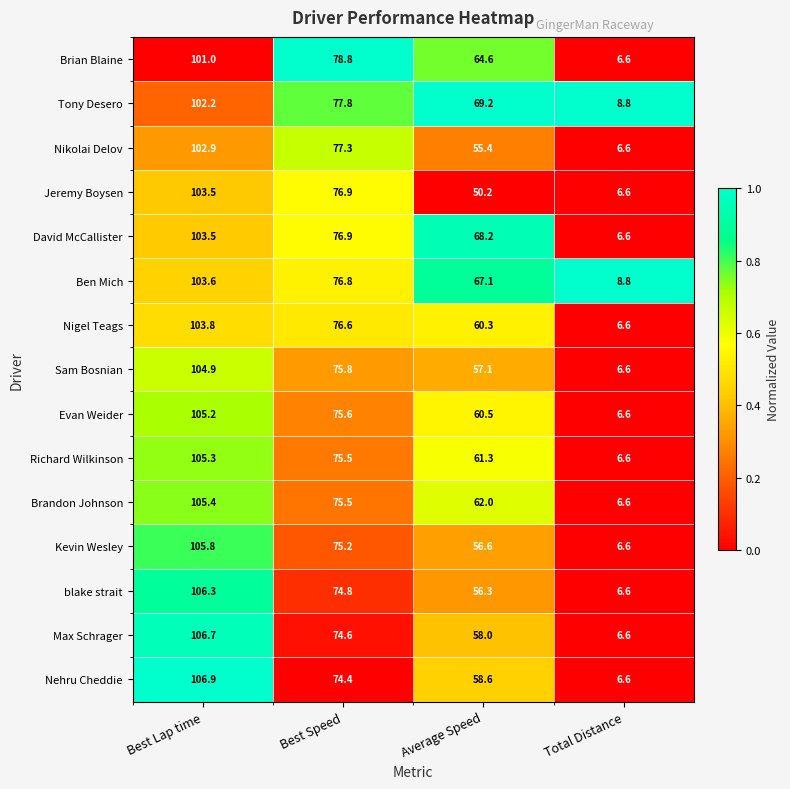

List the labels in order of Kevin Wesley value, smallest first.

Total Distance, Average Speed, Best Speed, Best Lap time